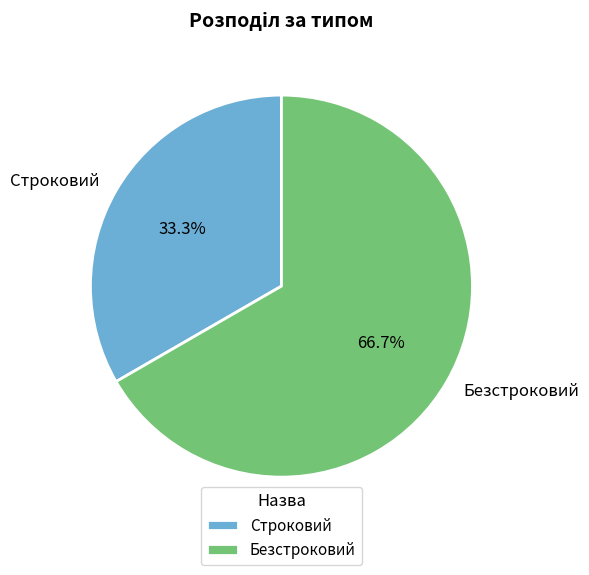

Rank the categories by value from highest to lowest.

Безстроковий, Строковий